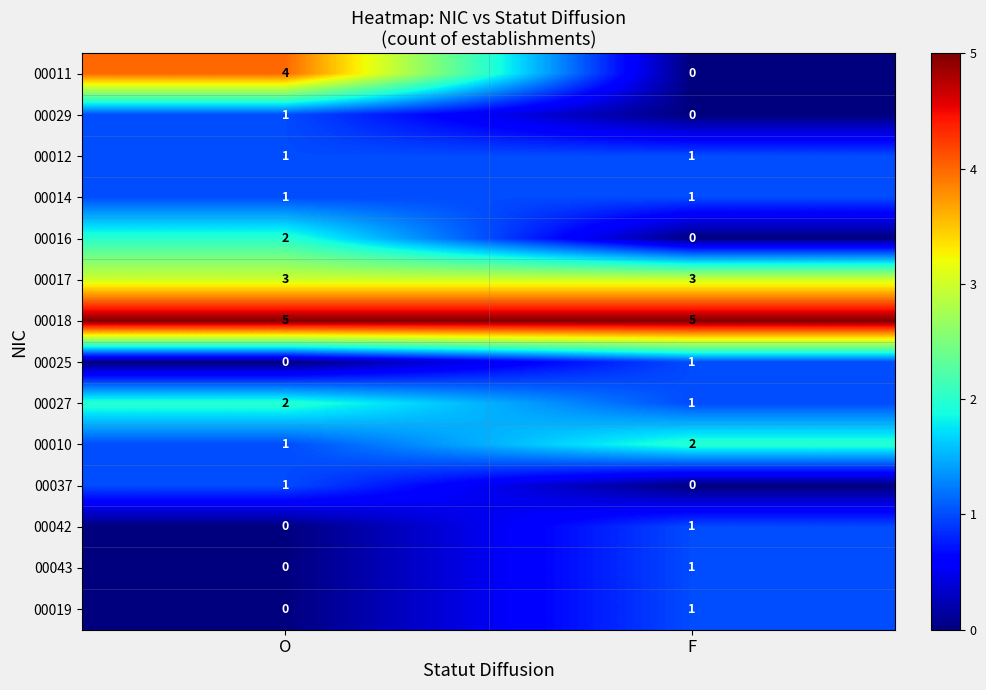

Which series has the largest range (max minus min)?

00011